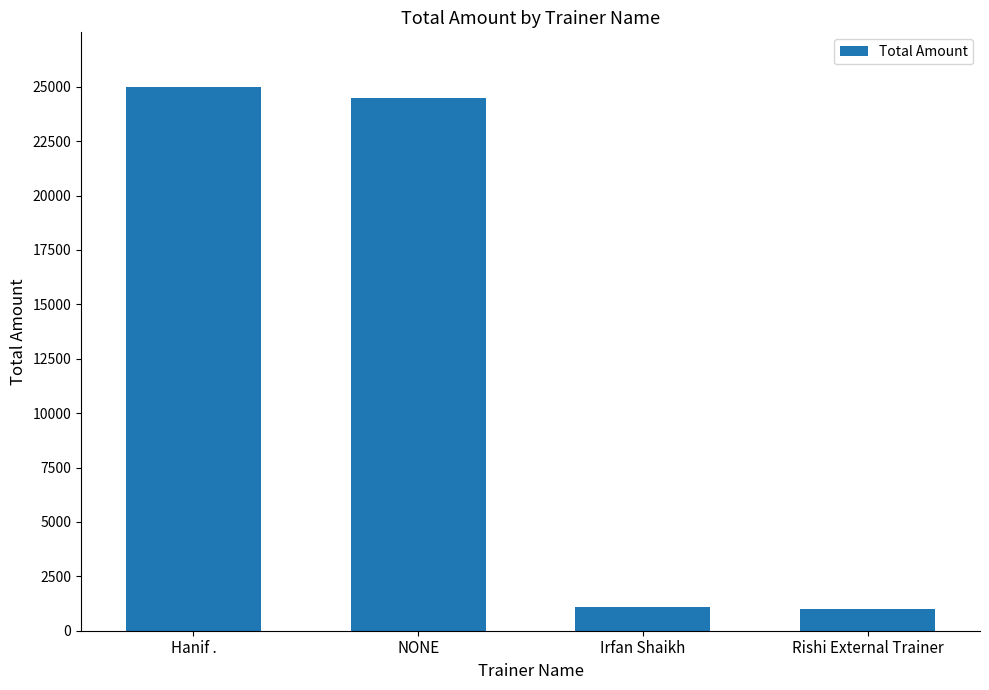

What is the value of the 3rd bar from the left?

1100